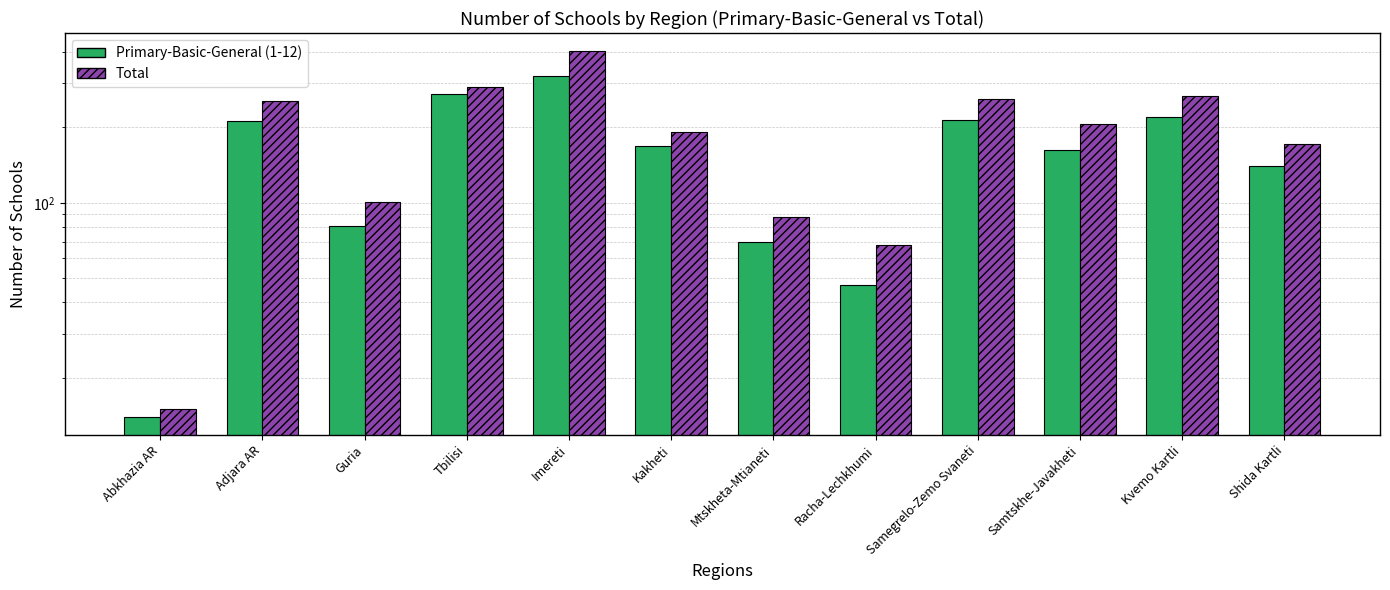

Is the value of Total at Abkhazia AR greater than the value of Primary-Basic-General (1-12) at Tbilisi?

No